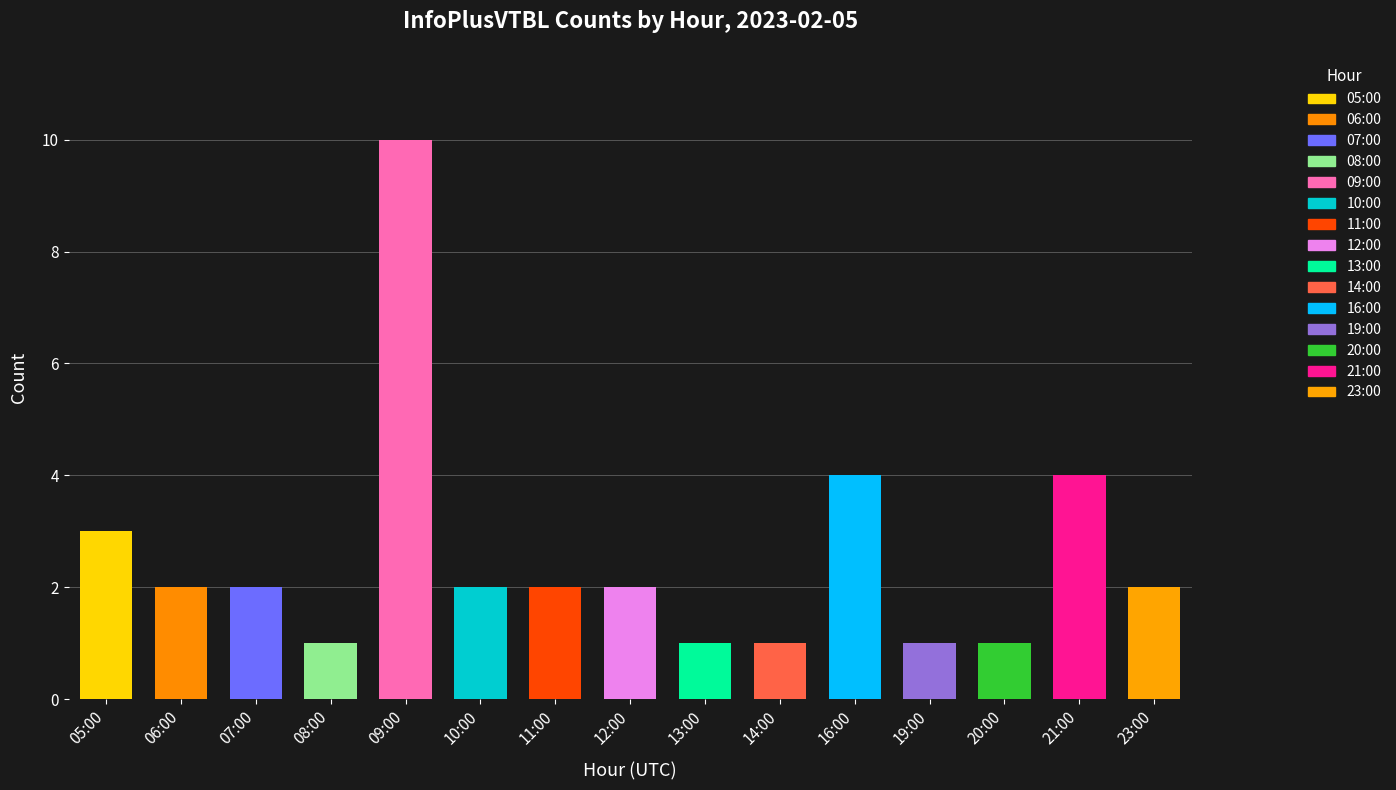

Reading right to left, what are all the values shown in this chart?

2	4	1	1	4	1	1	2	2	2	10	1	2	2	3